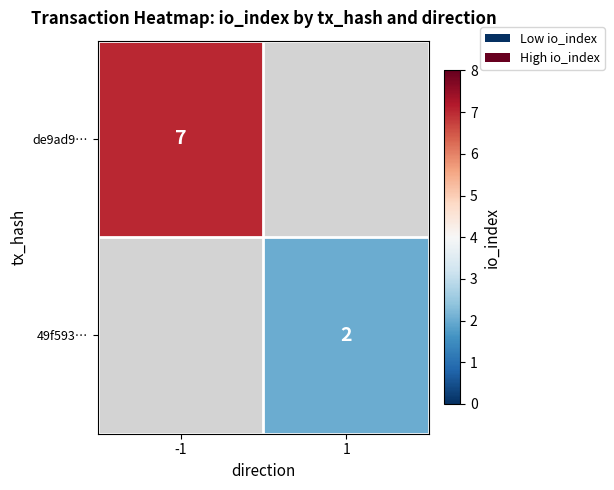

How many distinct data groups are displayed?

2